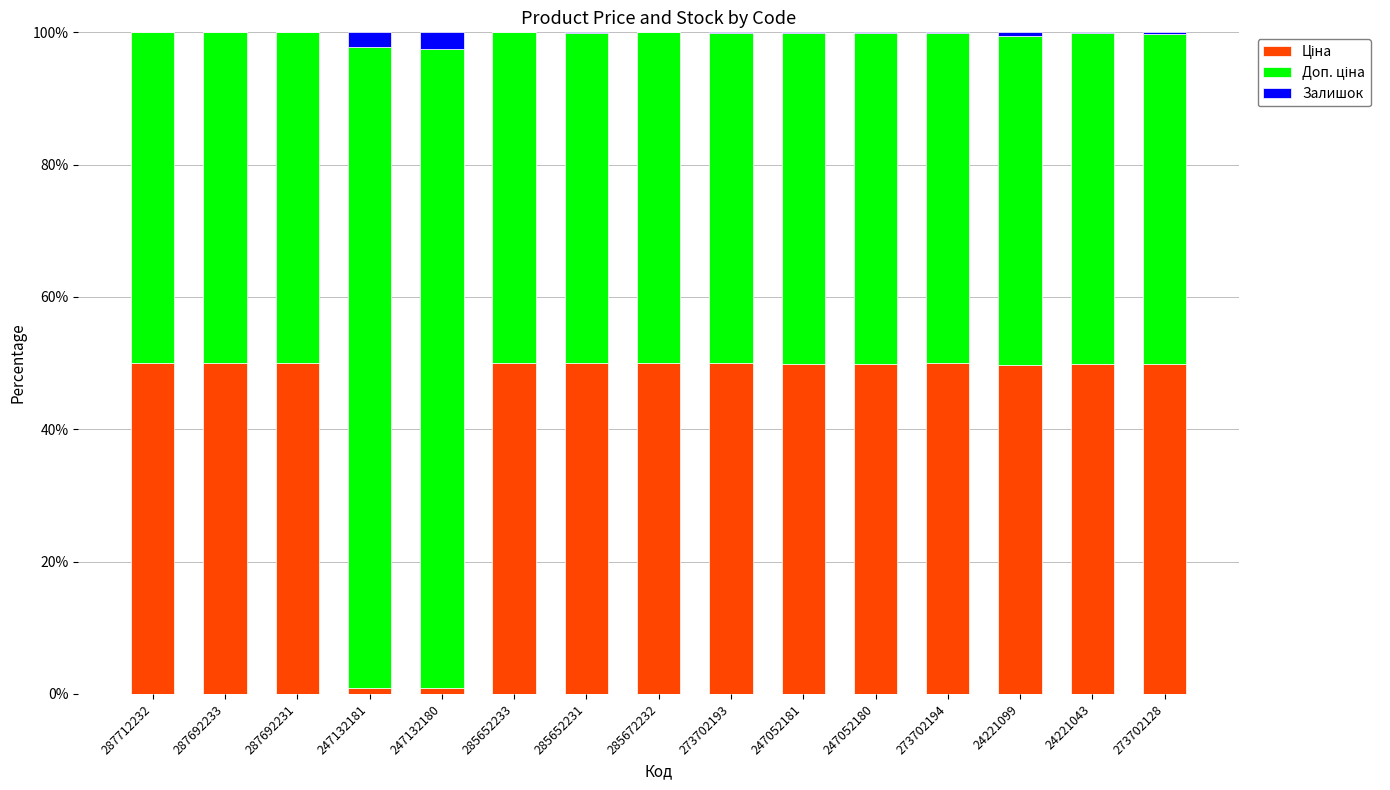

Are the bars horizontal?

No